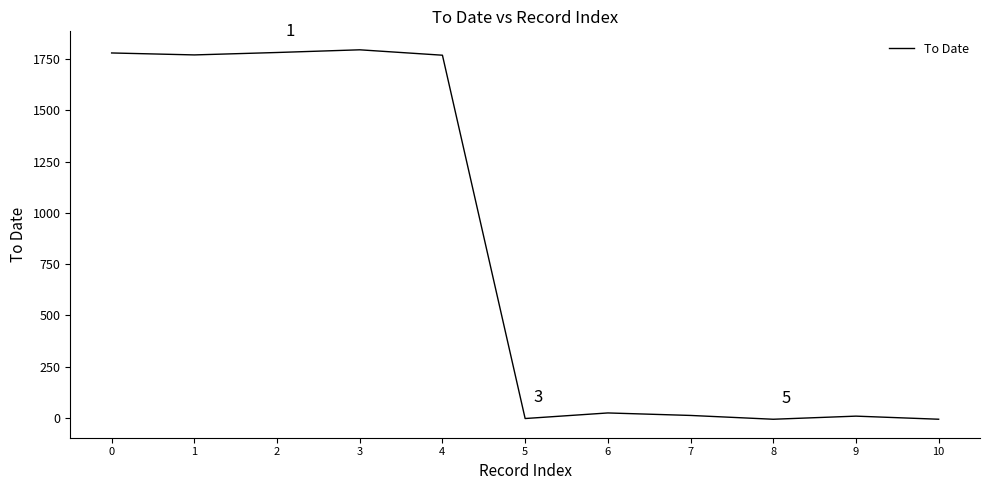

What is the ratio of the value at 2 to the value at 4?

1.0